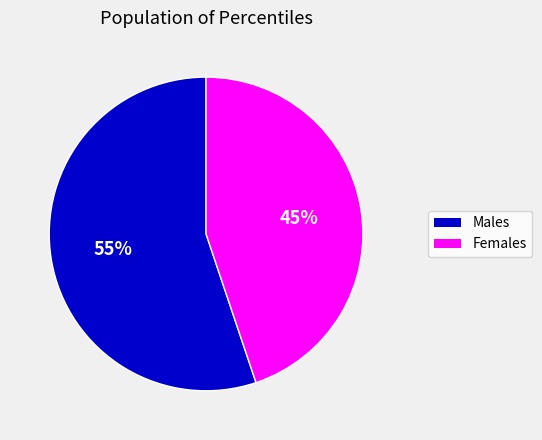

To the nearest percent, what is the average slice percentage?

50%